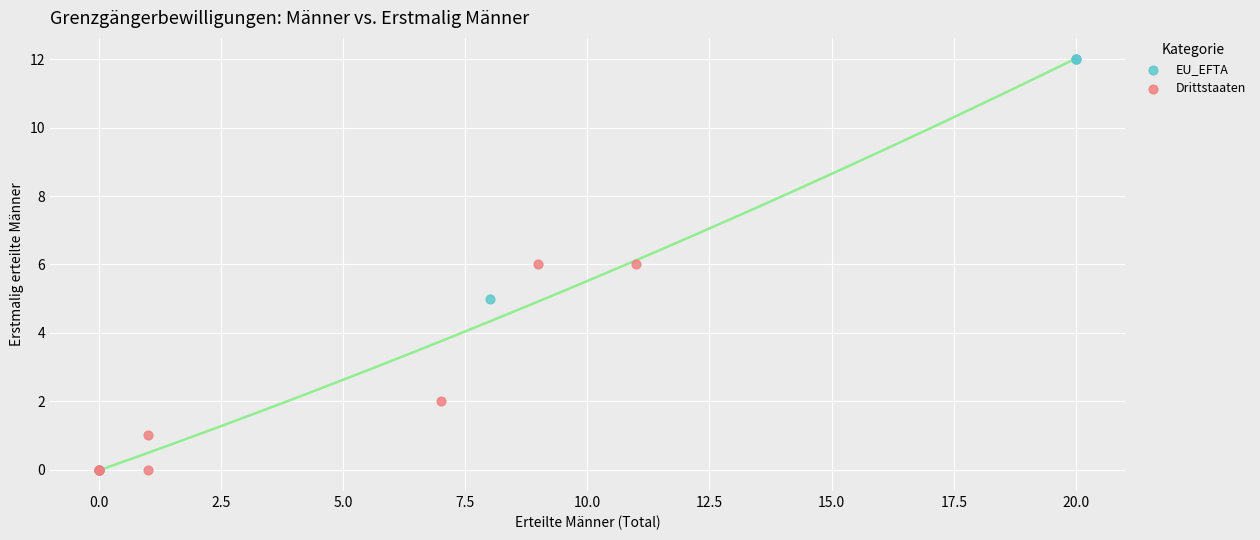

Which series has the widest spread of Y values?

EU_EFTA